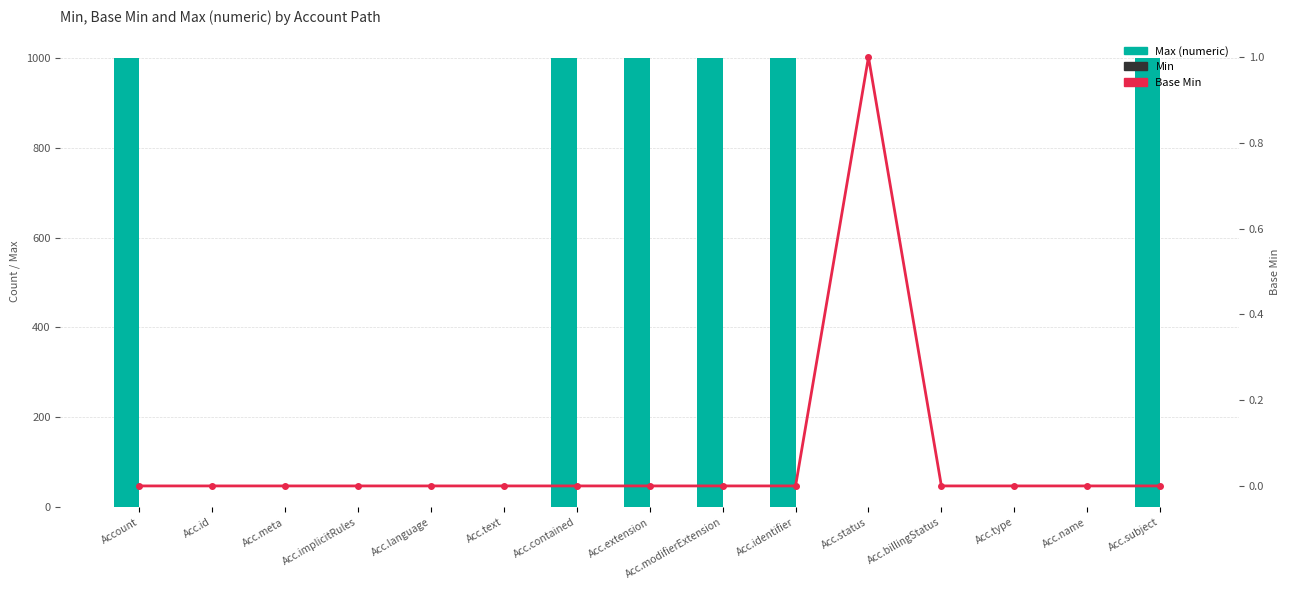

At which category is the sum across all series the highest?

Account